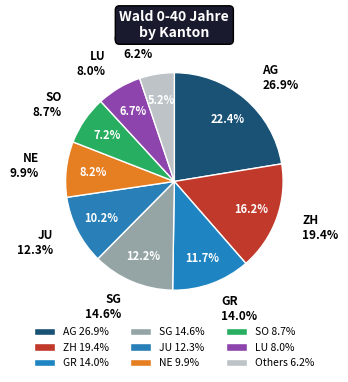

Which slice is the largest?

AG